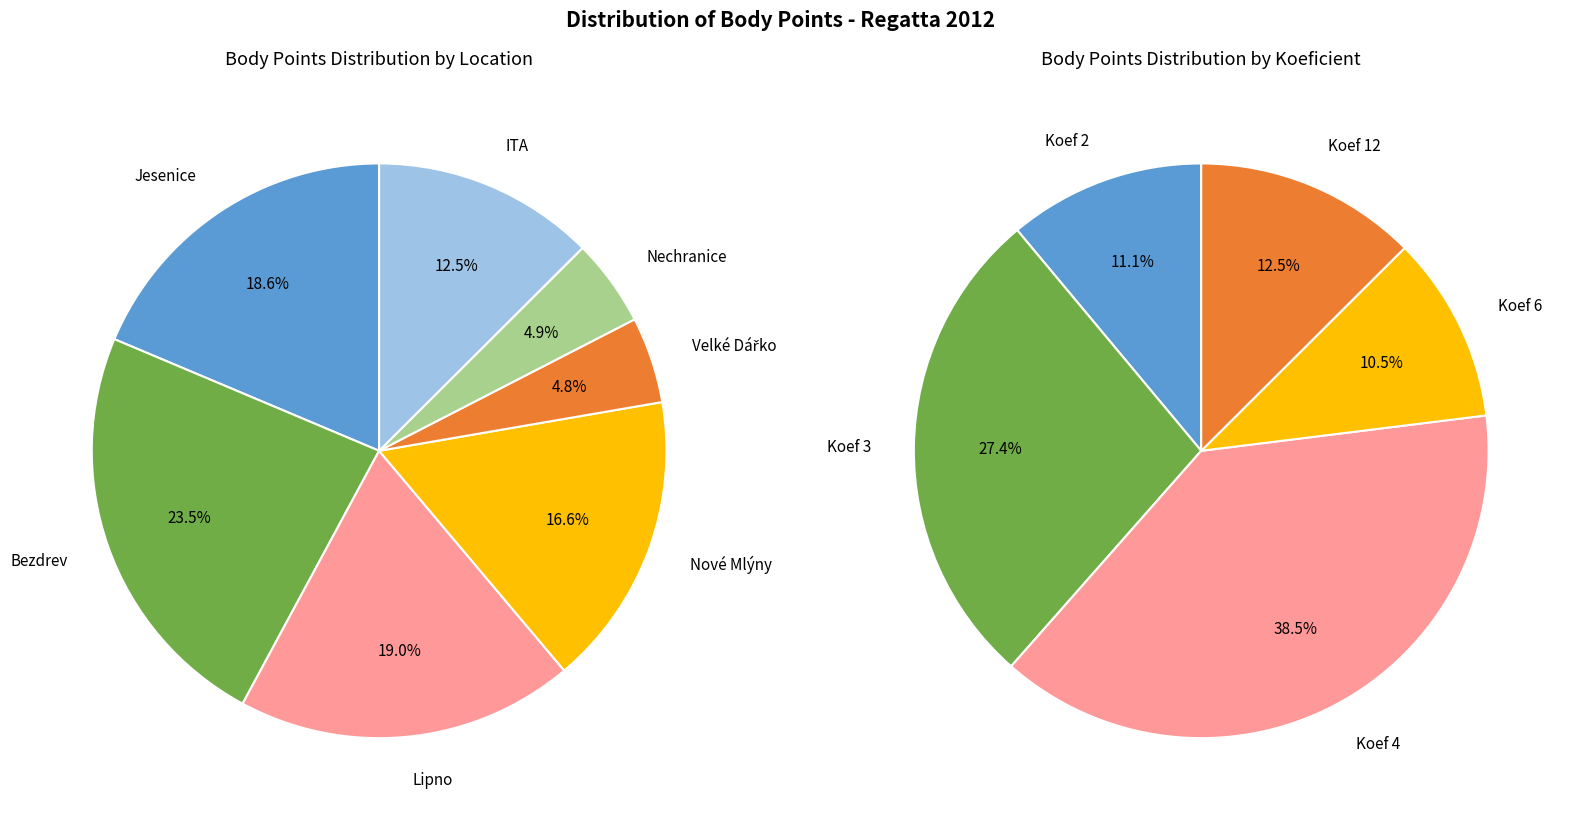

What percentage is the Velké Dářko slice, to the nearest percent?

5%